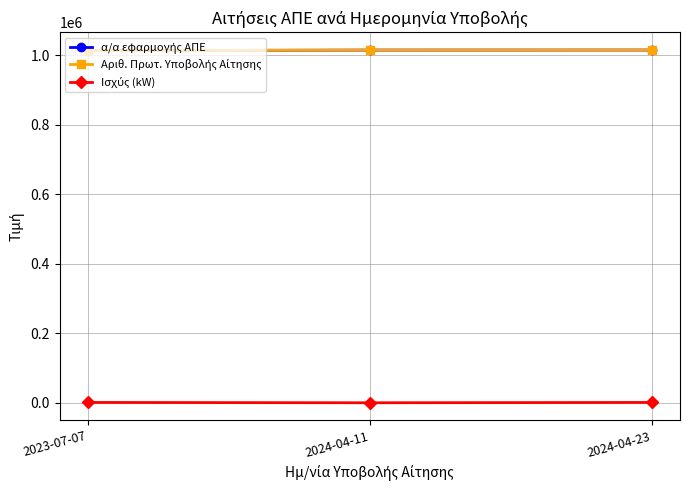

Does the chart have visible grid lines?

Yes